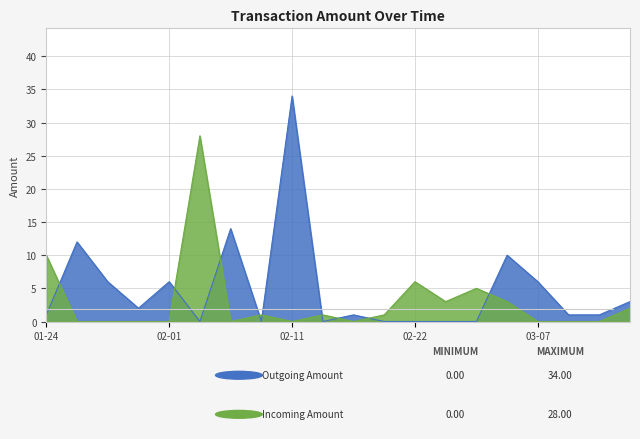

What is the difference between the Outgoing Amount values at 2020-01-27 and 2020-01-29?

6